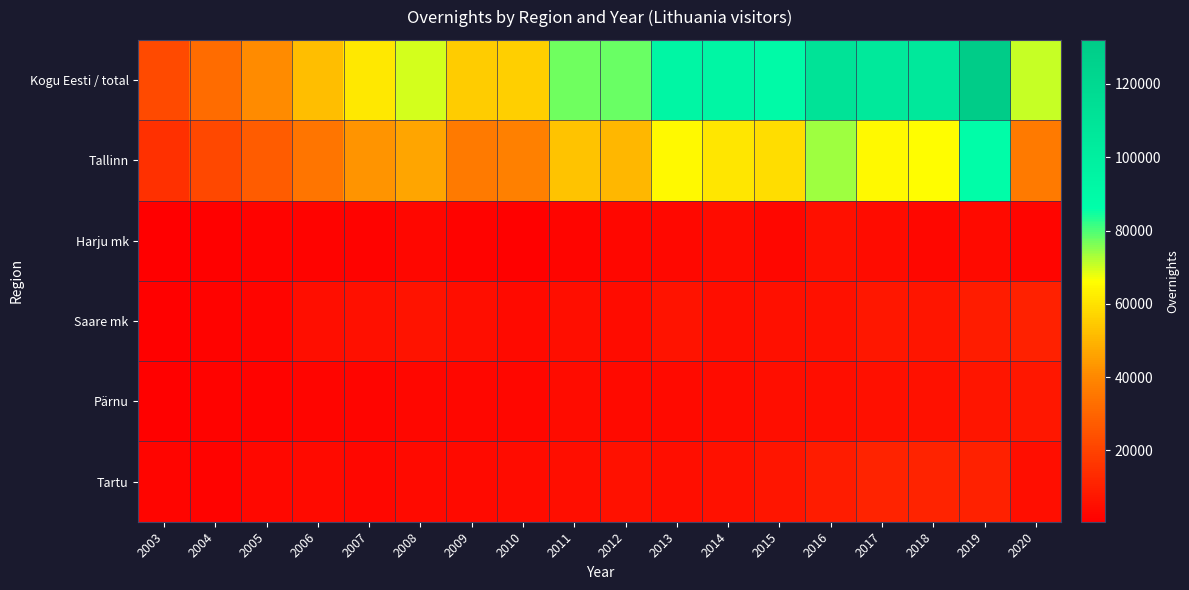

At how many categories does at least one series exceed 20849?

18